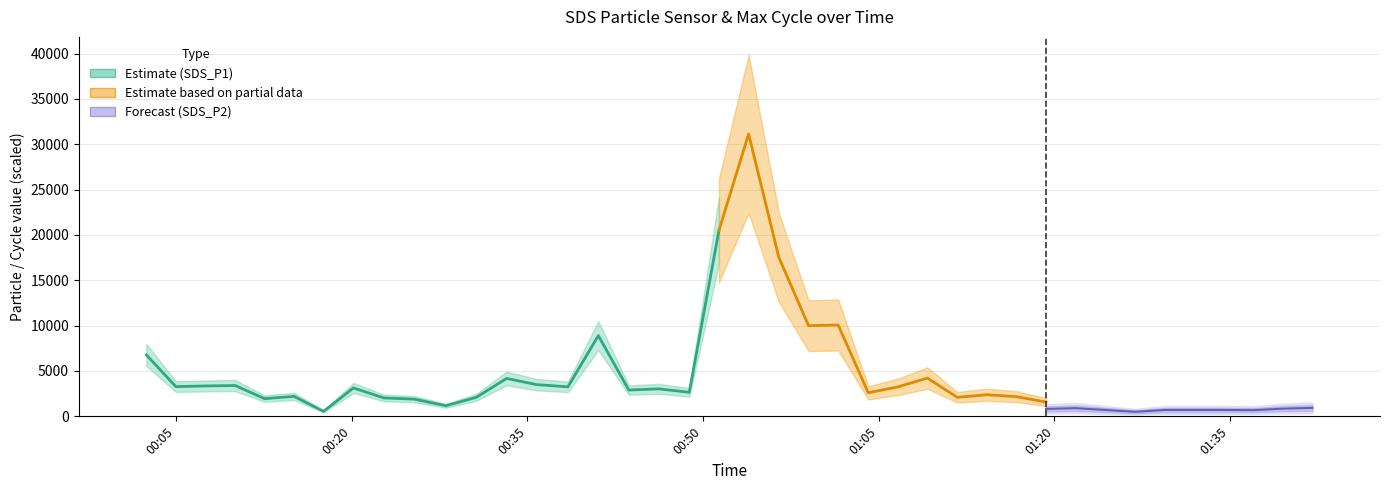

At which category does the chart reach its peak across all series?

34